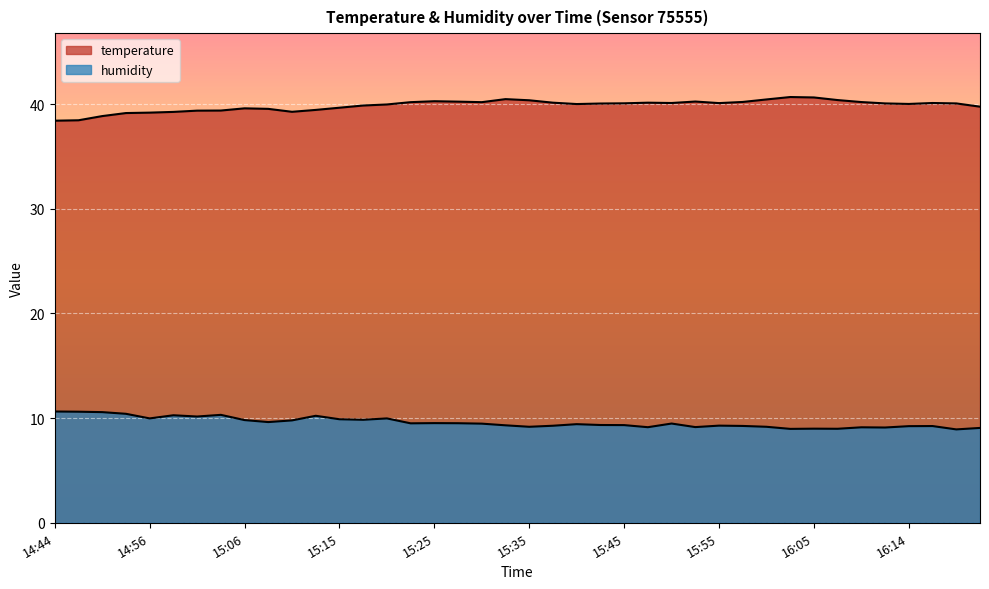

The value of humidity at 16:22 is 3.0. True or false?

False